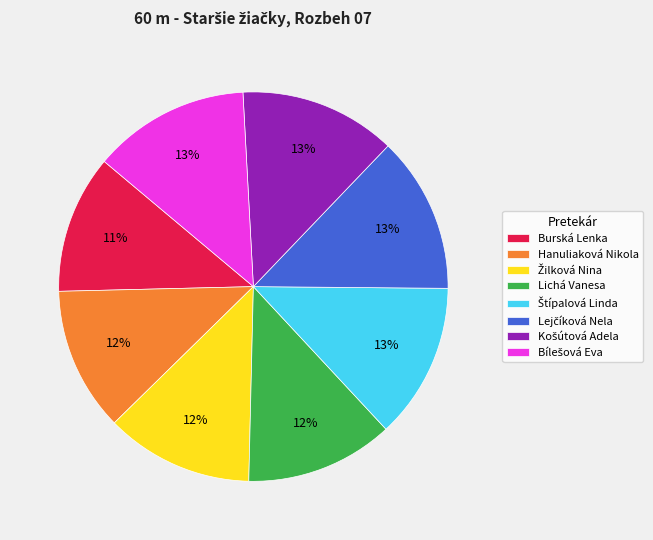

To the nearest percent, what is the average slice percentage?

12%